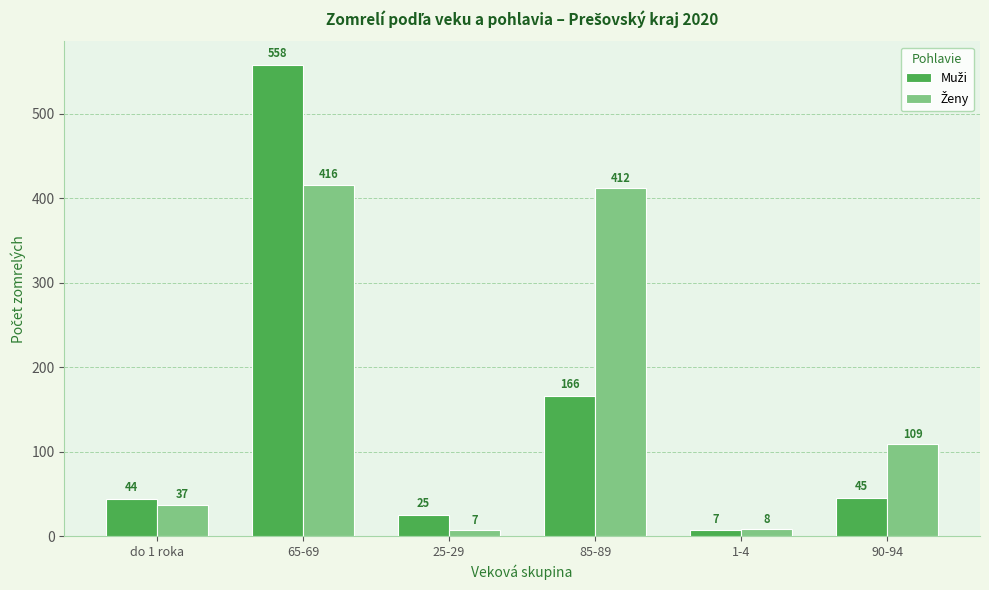

Which label corresponds to the largest value in the chart?

65-69